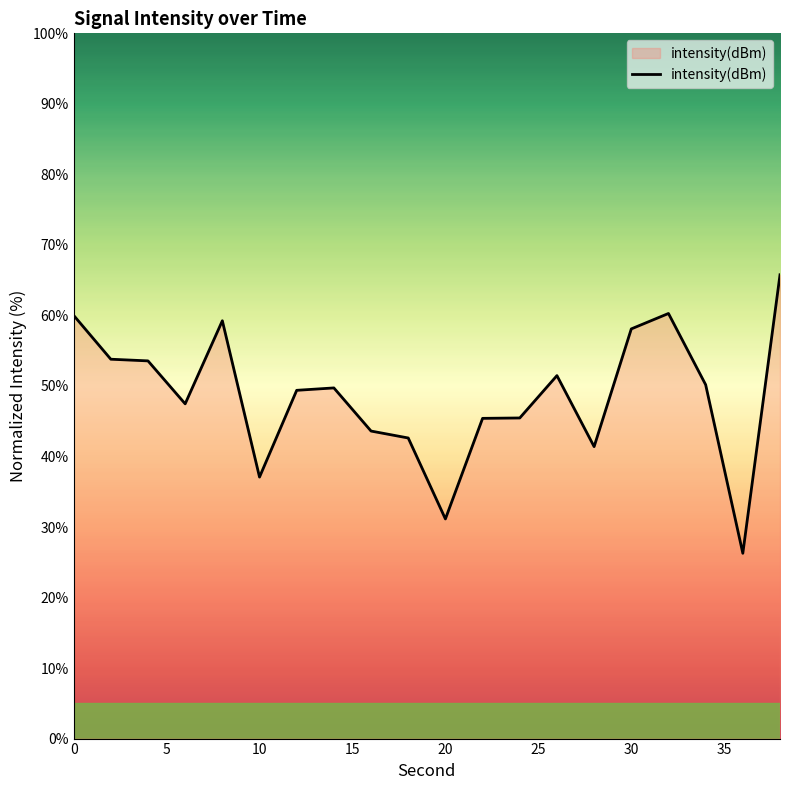

What is the difference between the maximum and minimum values?

39.5